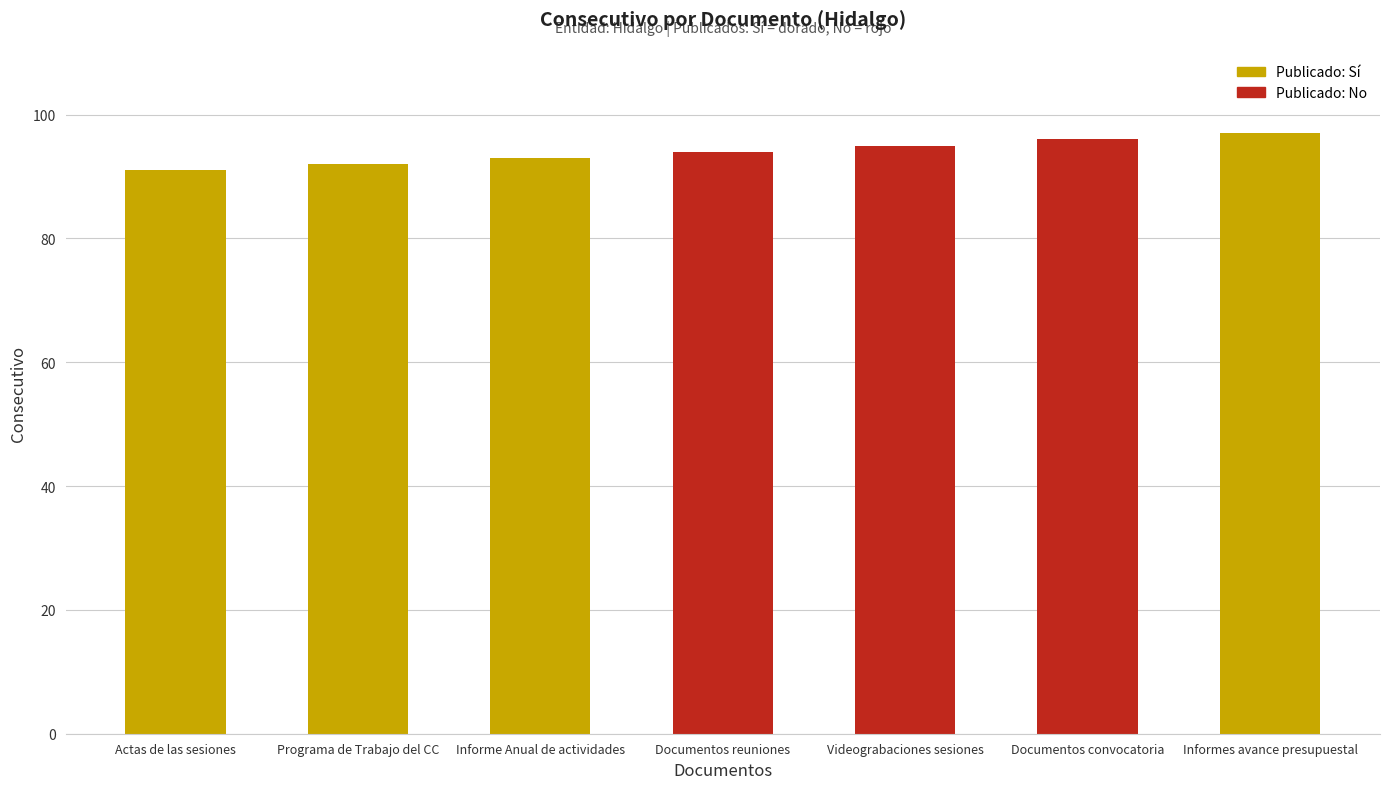

What is the value of the 7th bar from the left?

97